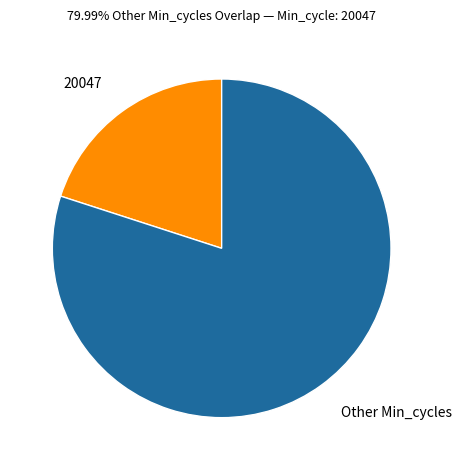

Is it true that 20047 is 27% of the pie?

False